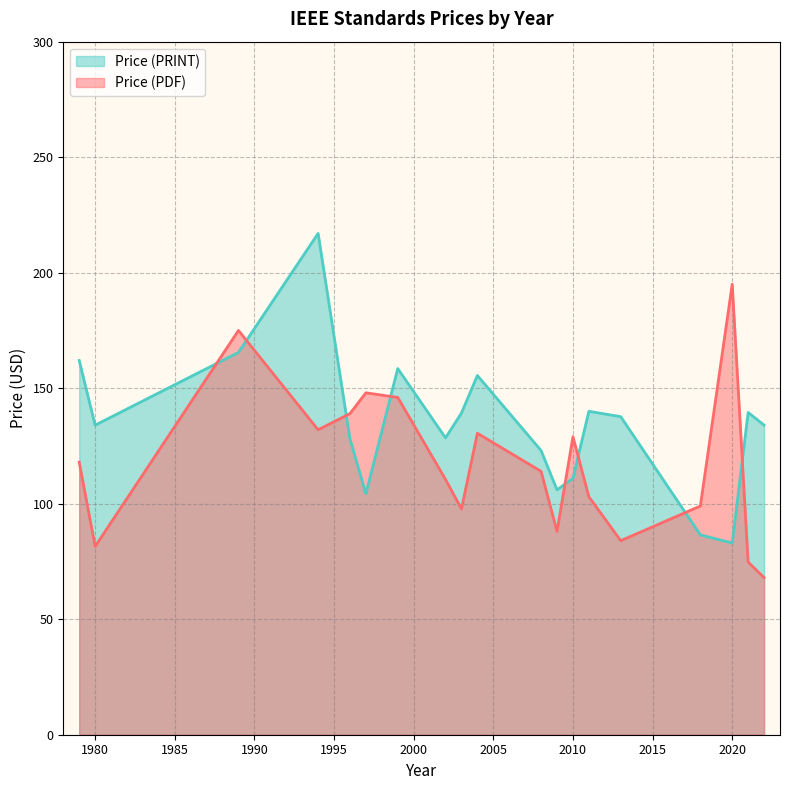

Where is the first local minimum for Price (PRINT)?

1980